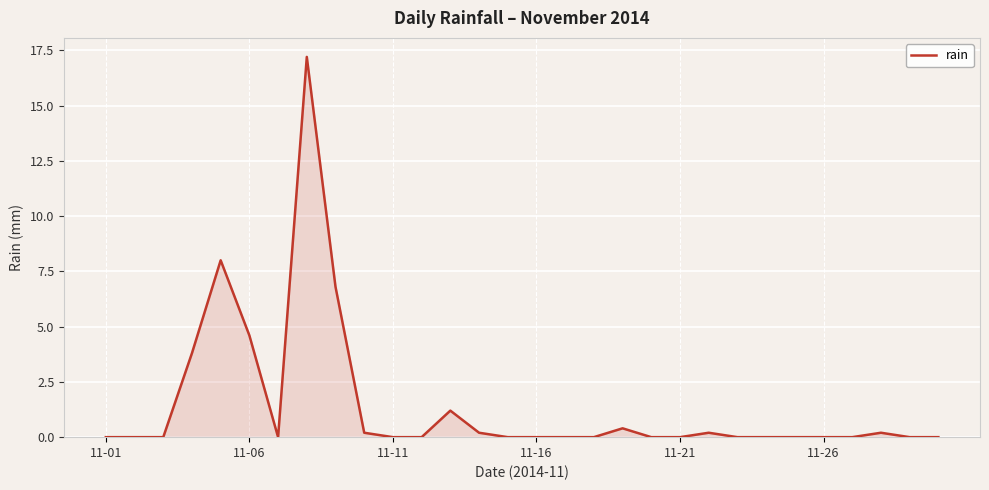

What is the difference between the maximum and minimum values?

17.2